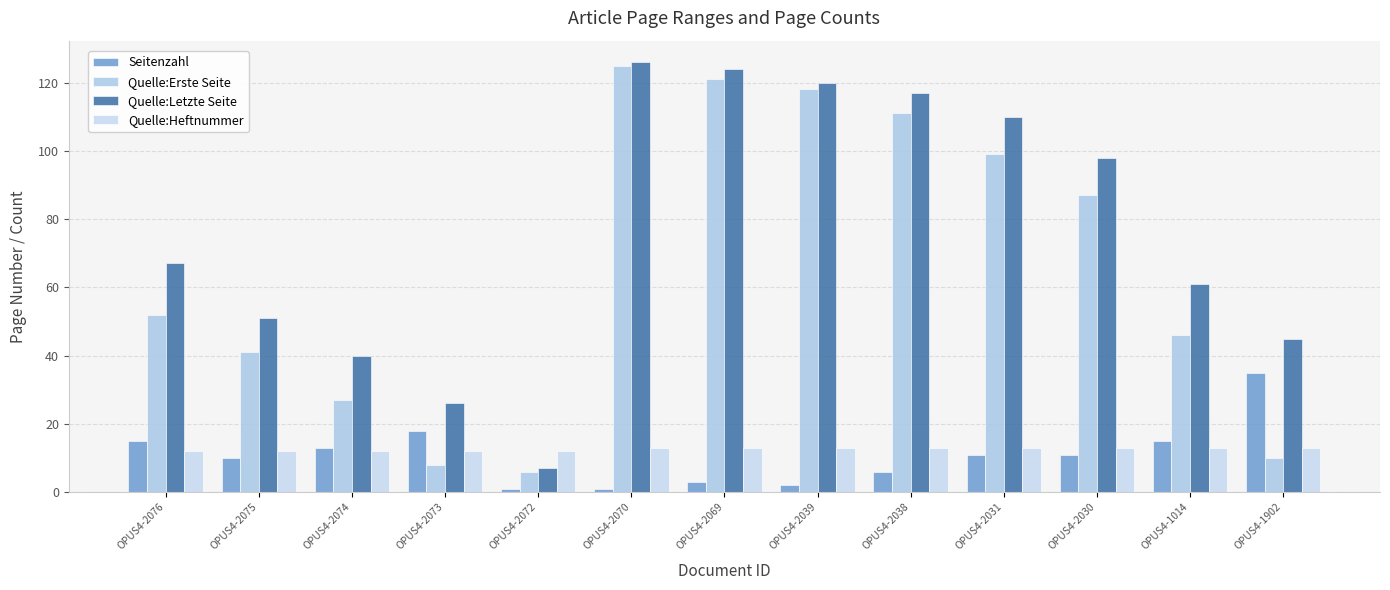

Reading left to right, list all the values displayed in this chart.

Seitenzahl: 15	10	13	18	1	1	3	2	6	11	11	15	35
Quelle:Erste Seite: 52	41	27	8	6	125	121	118	111	99	87	46	10
Quelle:Letzte Seite: 67	51	40	26	7	126	124	120	117	110	98	61	45
Quelle:Heftnummer: 12	12	12	12	12	13	13	13	13	13	13	13	13